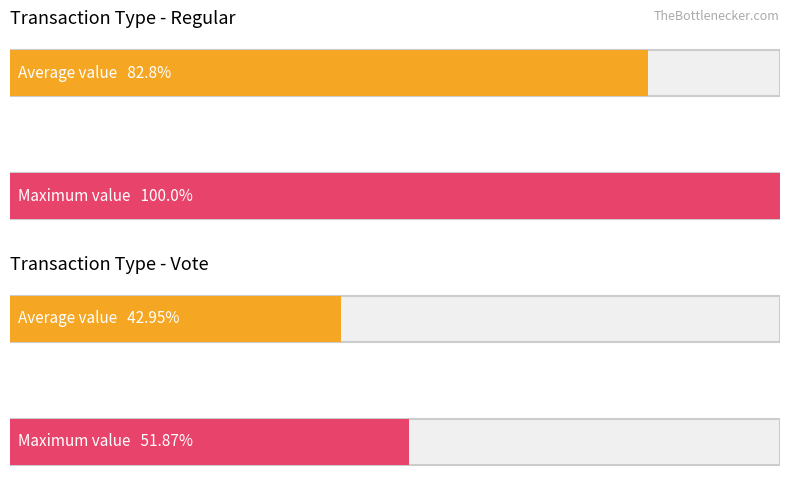

The value of Regular at 3 is 10.7. True or false?

False